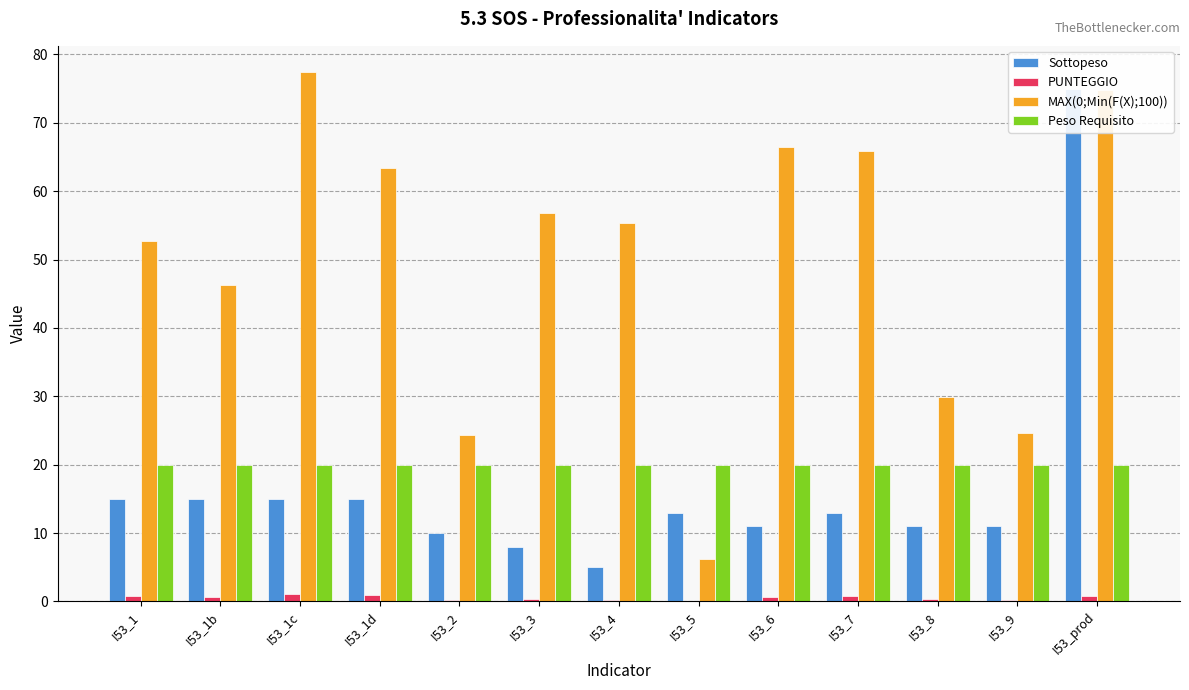

What is the label of the 3rd bar from the right?

I53_8